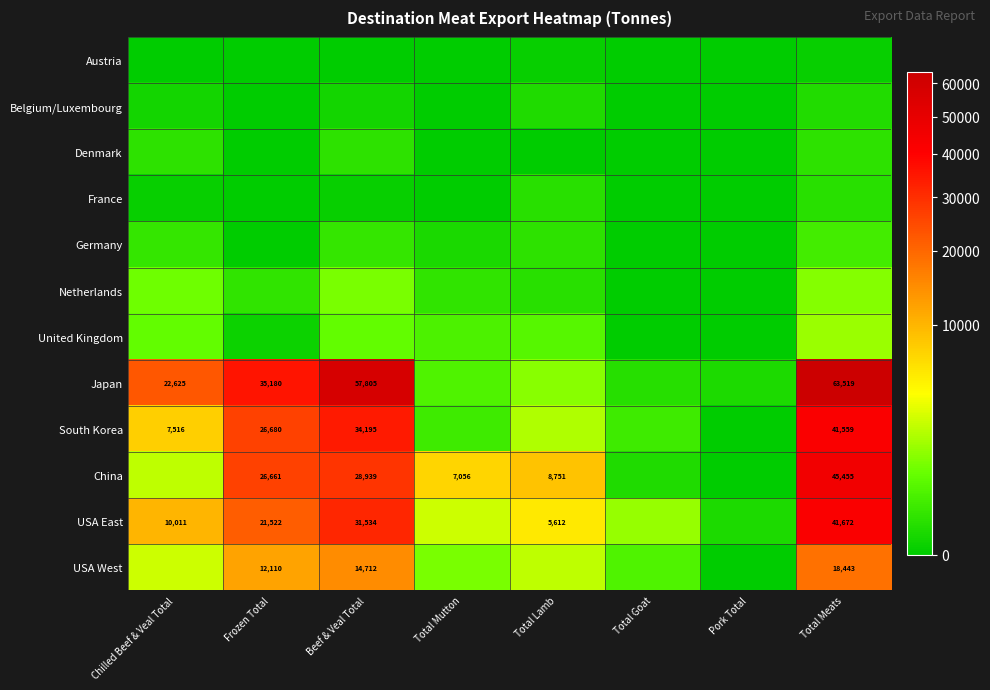

The France series shows 76.7 at Total Lamb. True or false?

True